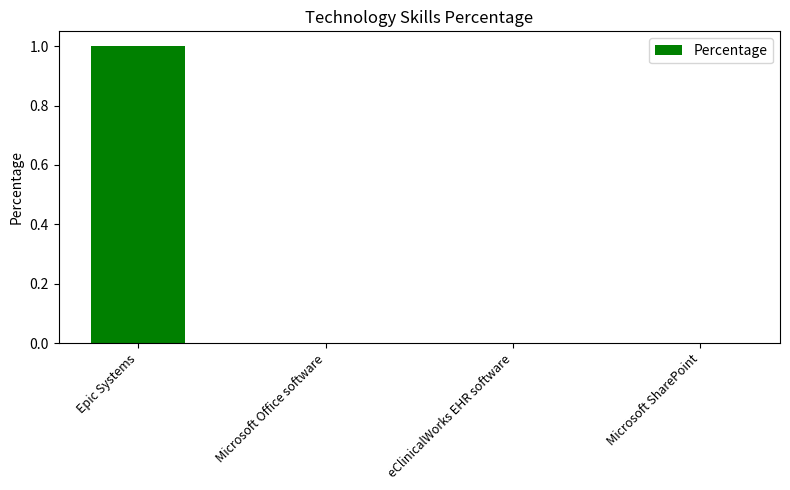

What is the greatest value displayed?

1